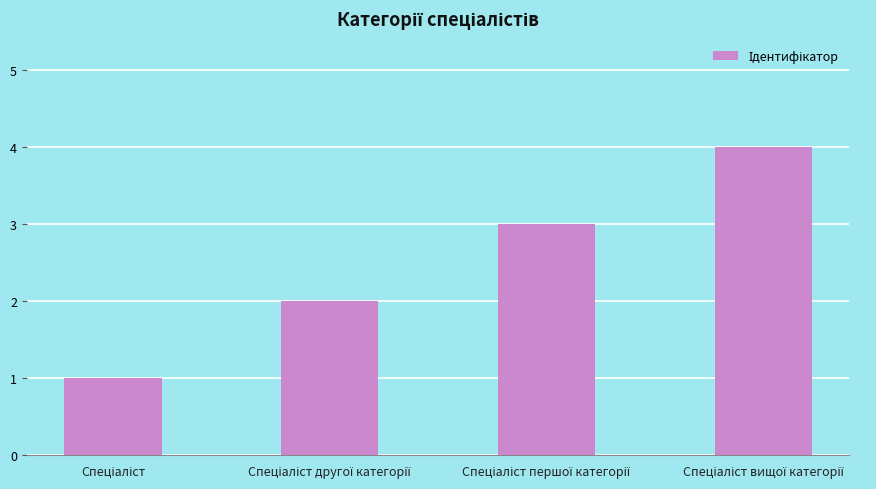

What is the greatest value displayed?

4